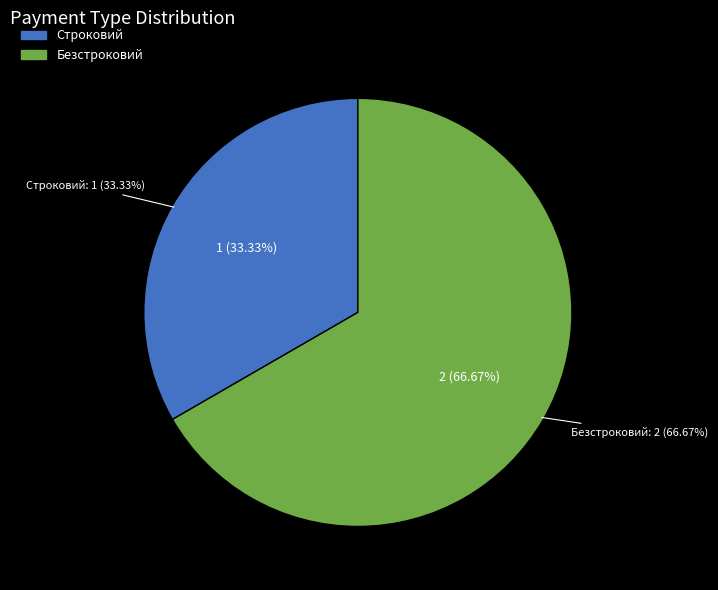

Between Строковий and Безстроковий, which is larger?

Безстроковий